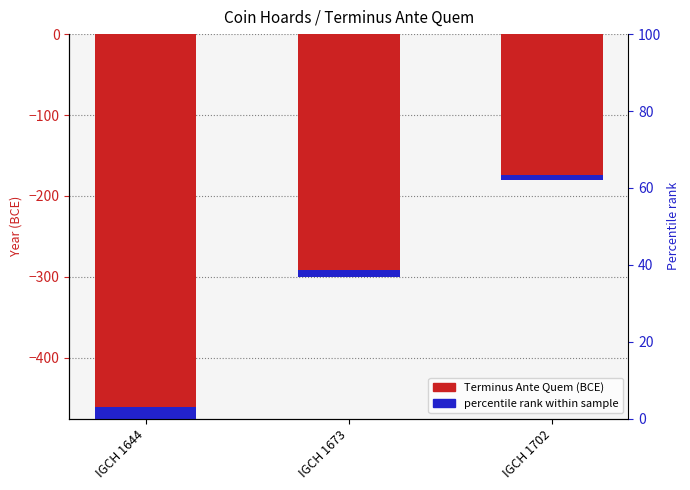

Rank the categories by value from lowest to highest.

IGCH 1644, IGCH 1673, IGCH 1702